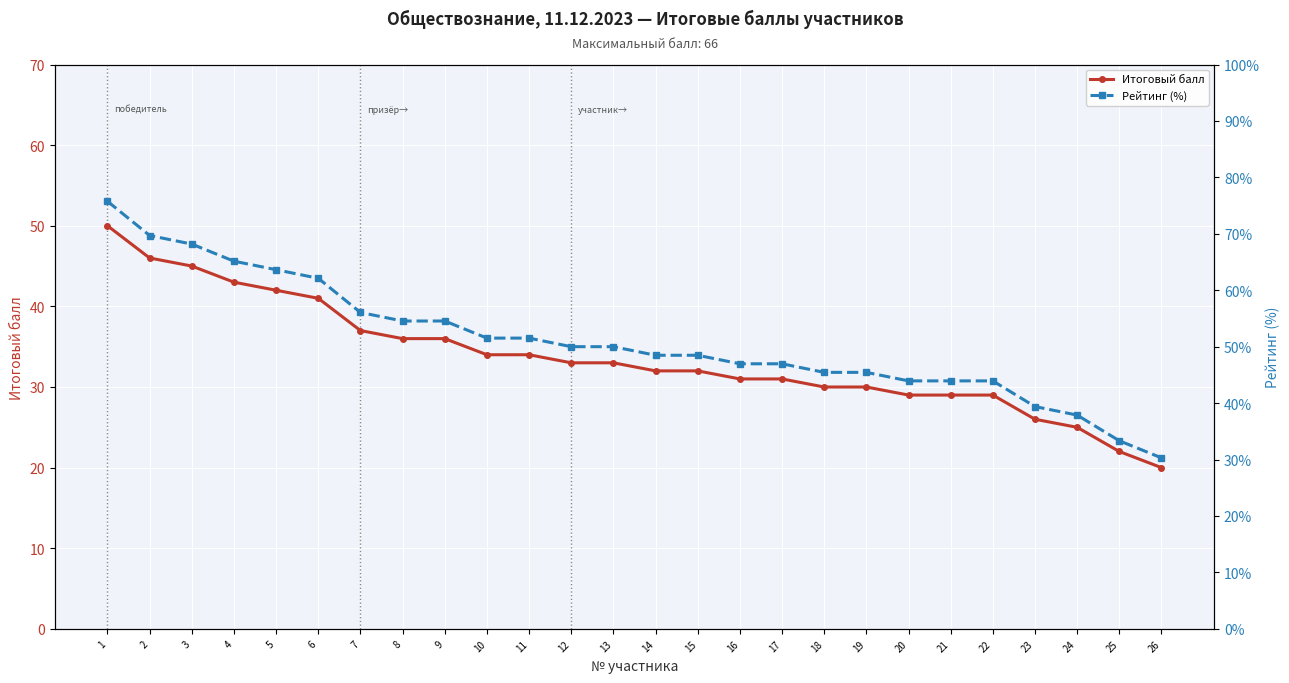

What is the highest value of the Рейтинг (%) series?

75.8